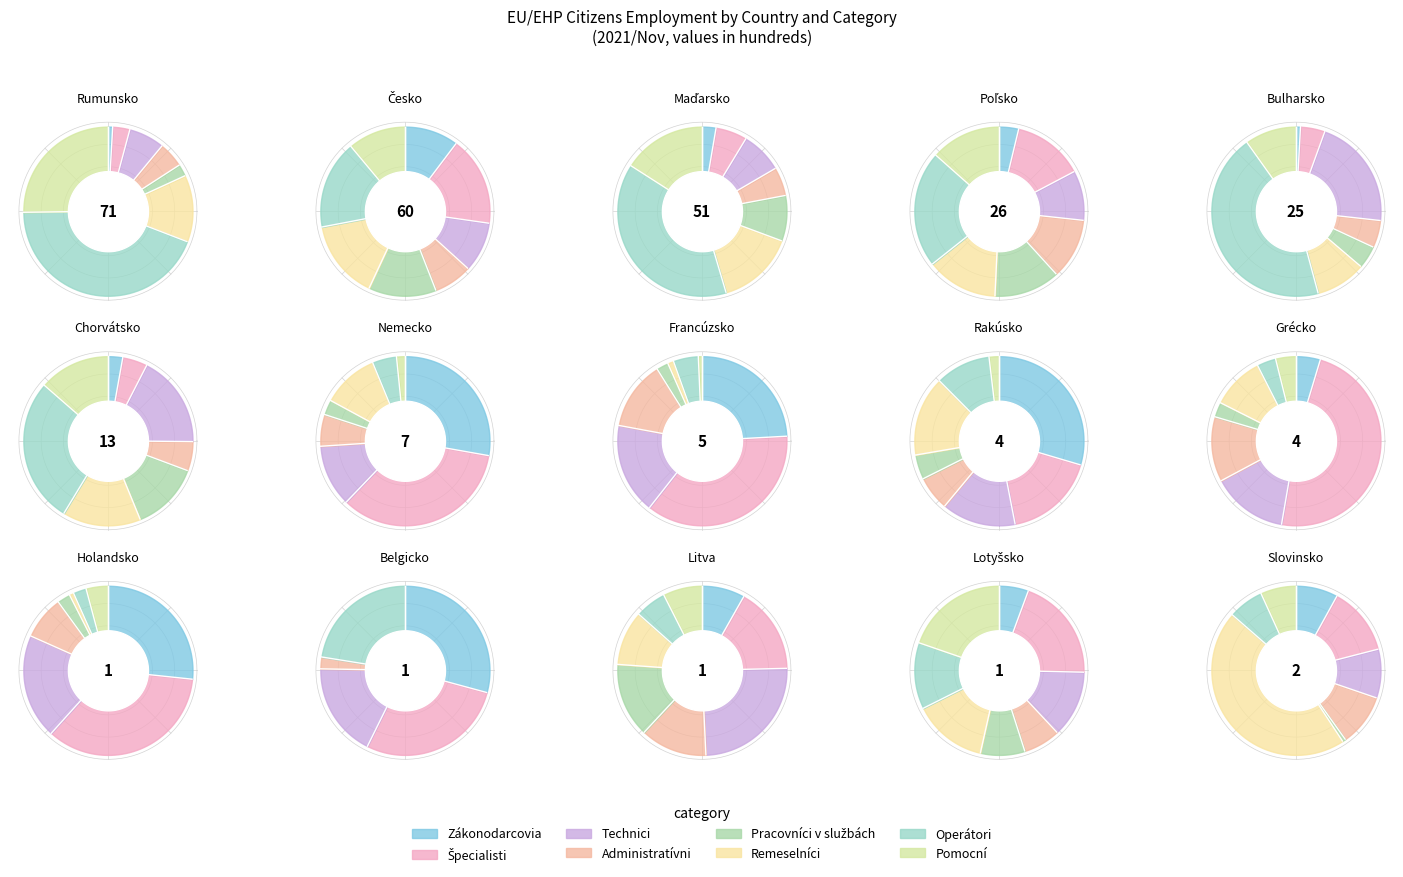

Which has a higher value, Lotyšsko or Rakúsko?

Rakúsko